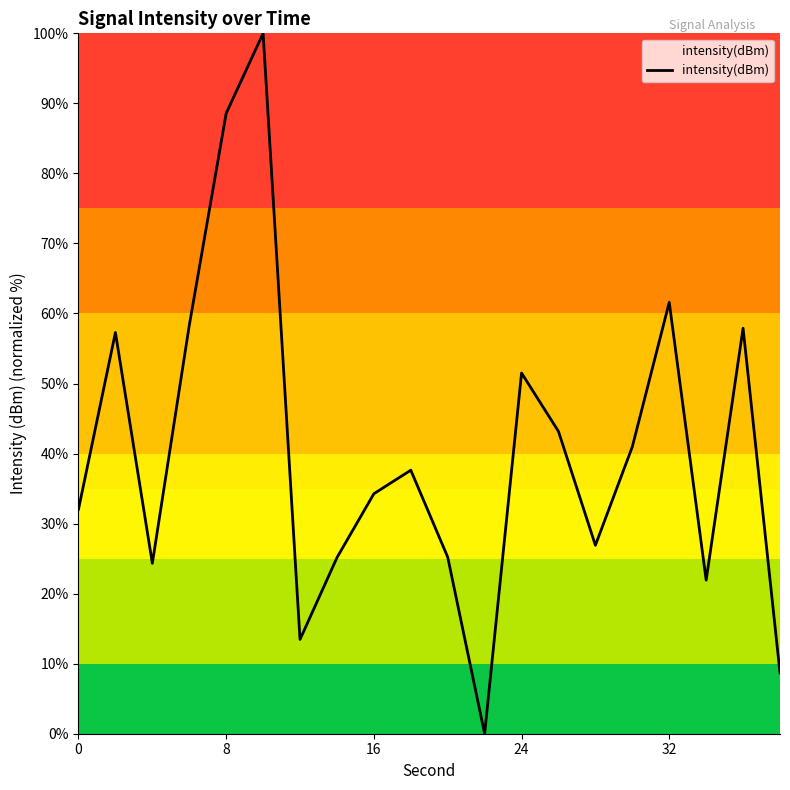

How many positive values are there?

19